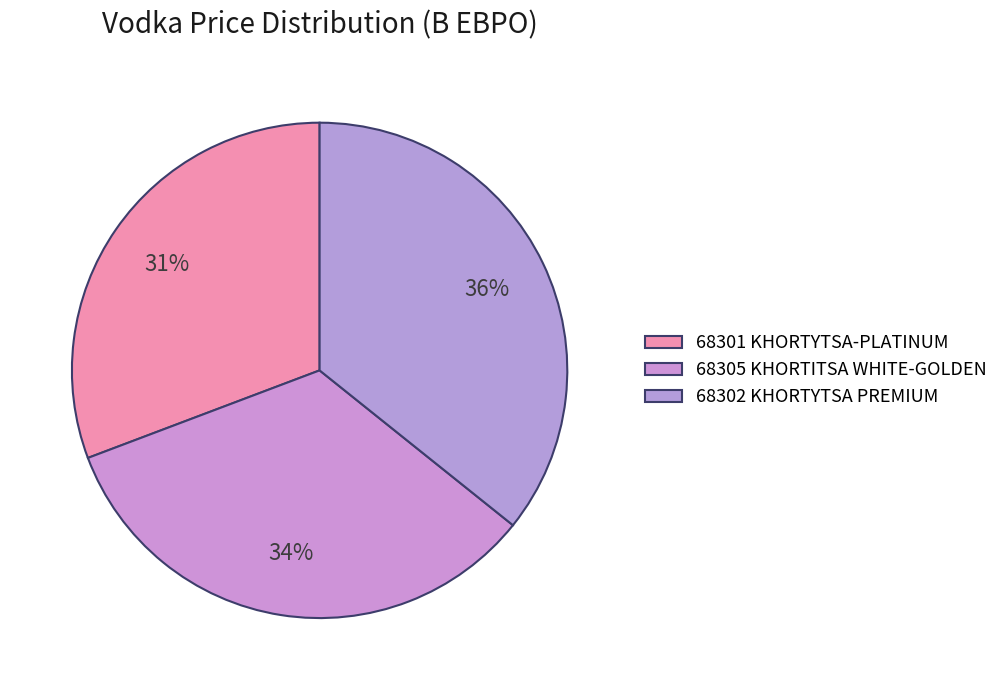

How many slices are in this pie chart?

3